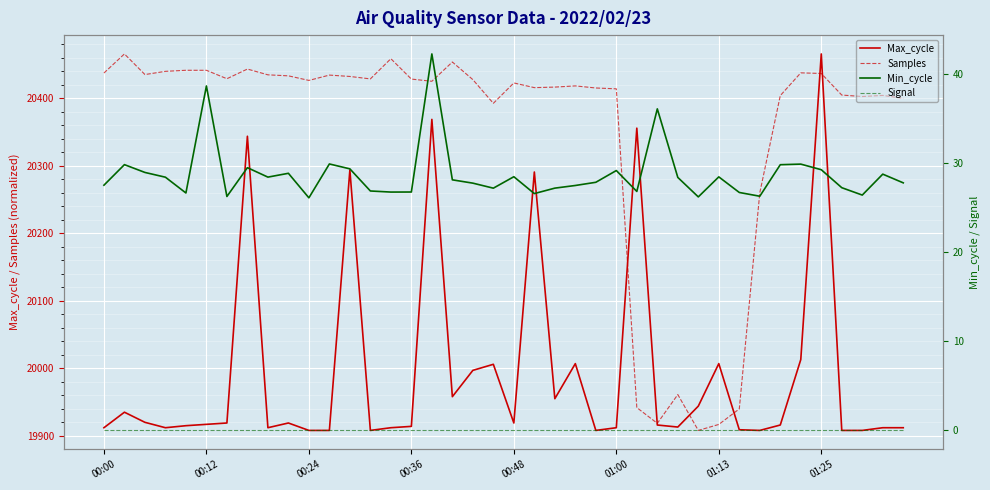

In Samples, how many points are lower than both neighbors (excluding endpoints)?

10